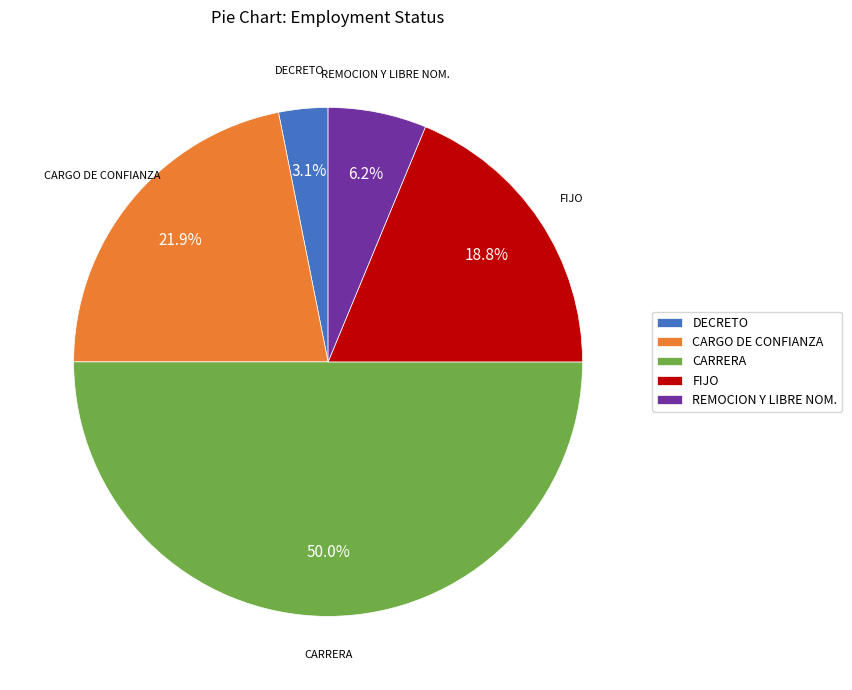

To the nearest percent, what is the difference between the largest and smallest slice percentages?

47%